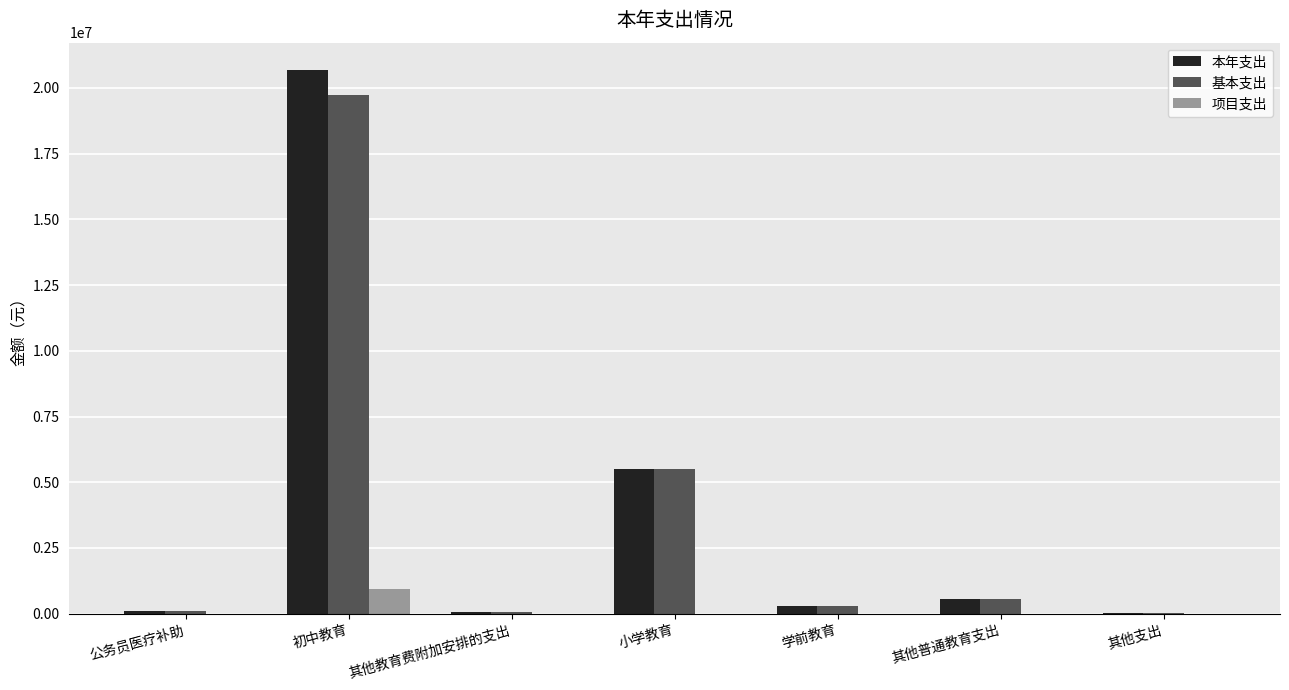

What are all the series names shown in the legend?

本年支出, 基本支出, 项目支出